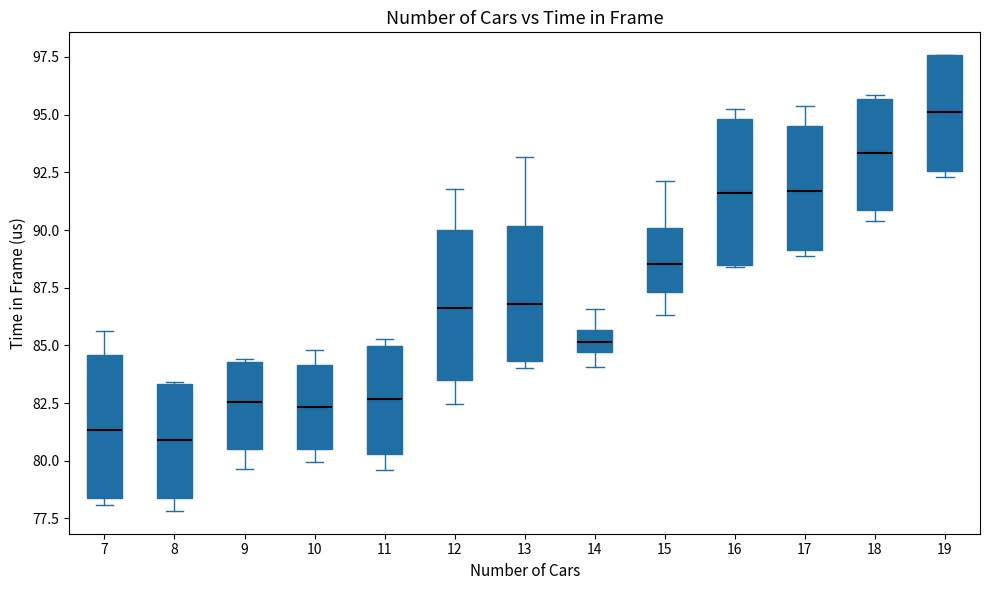

Where does the median line of the box at x = 19 sit on the y-axis? The values are not printed on the chart, so give them approximately, as read against the axis.

95.0